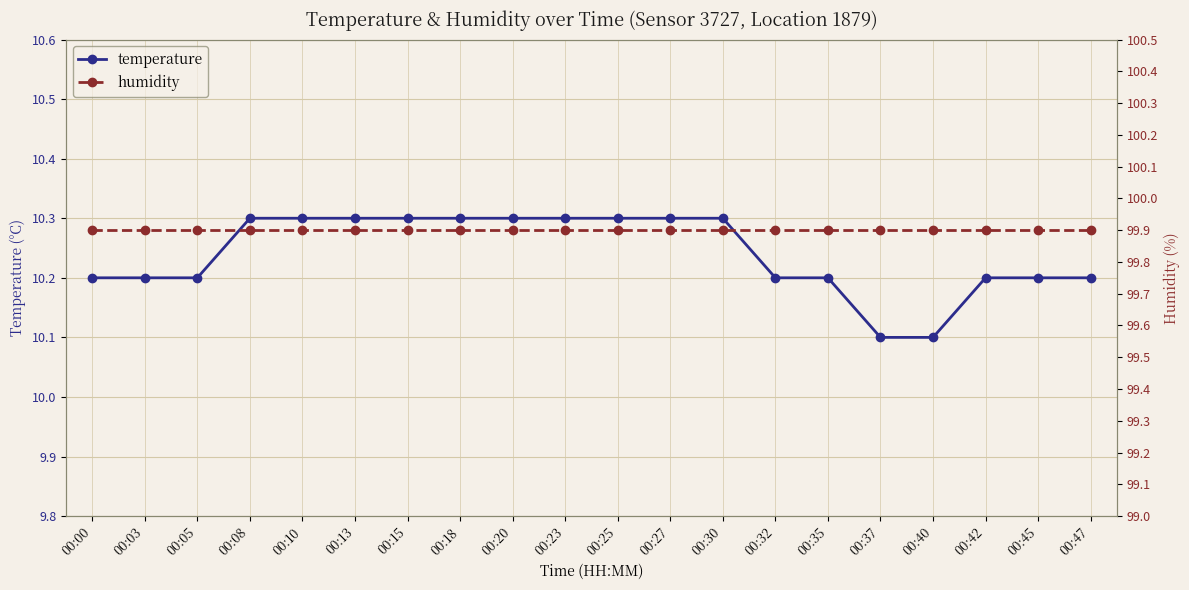

Which category has the highest value in the humidity series?

00:00